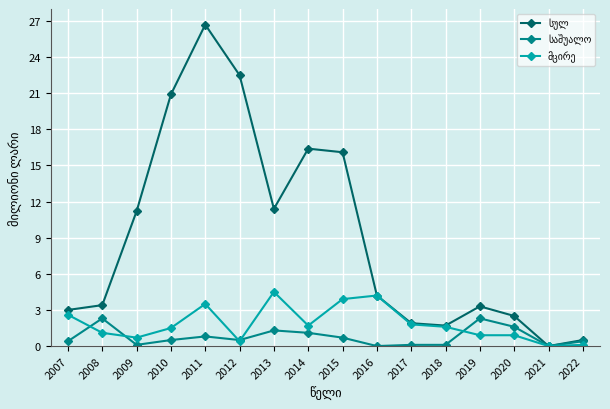

Which label corresponds to the largest value in the chart?

2011